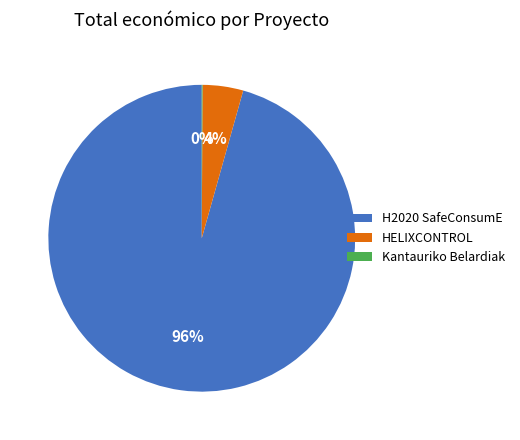

To the nearest percent, what is the difference between the largest and smallest slice percentages?

96%